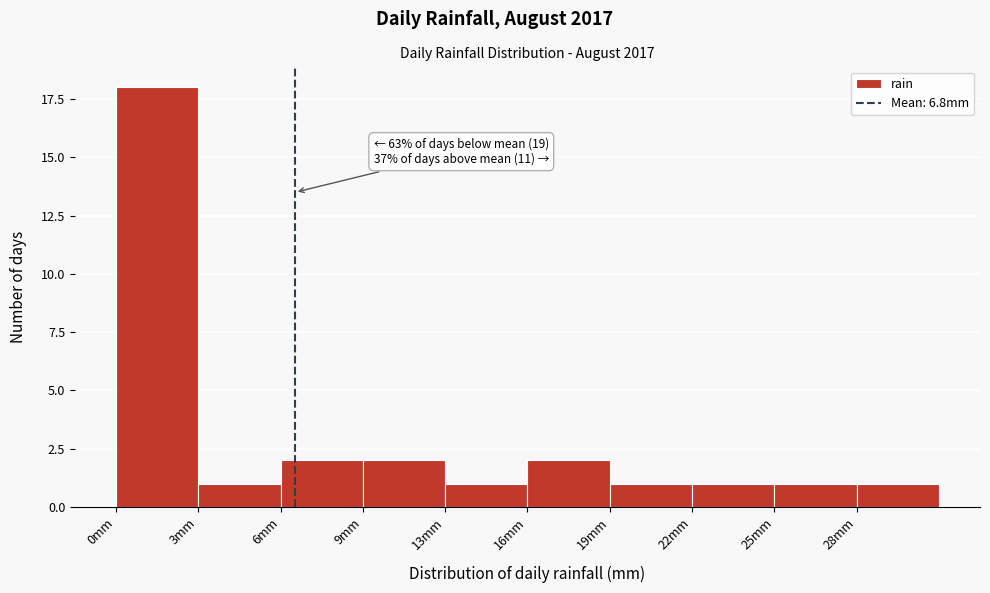

Reading left to right, list all the values displayed in this chart.

0mm=18	3mm=1	6mm=2	9mm=2	13mm=1	16mm=2	19mm=1	22mm=1	25mm=1	28mm=1